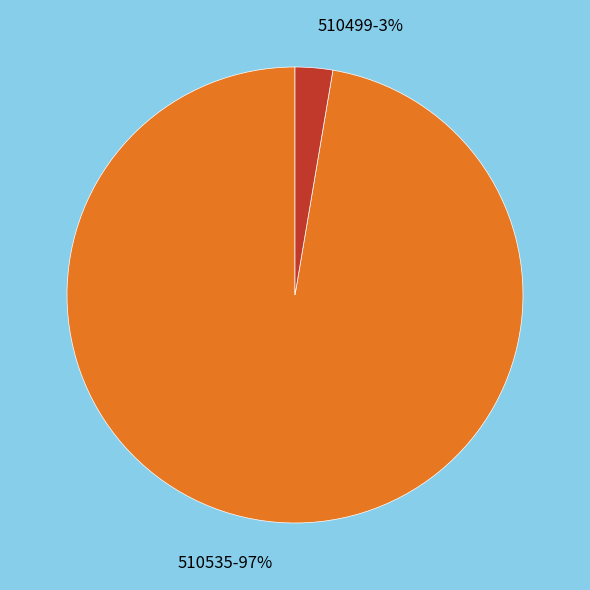

Count the number of slices in the pie.

2